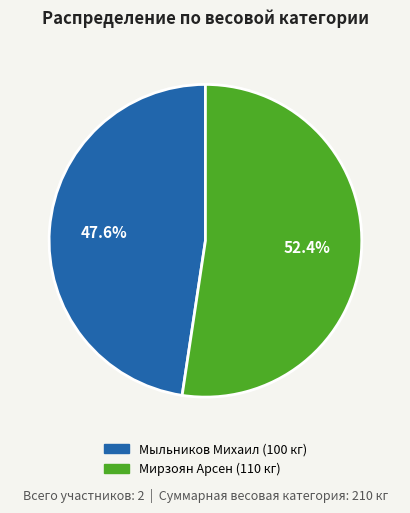

Which has a higher value, Мыльников Михаил or Мирзоян Арсен?

Мирзоян Арсен